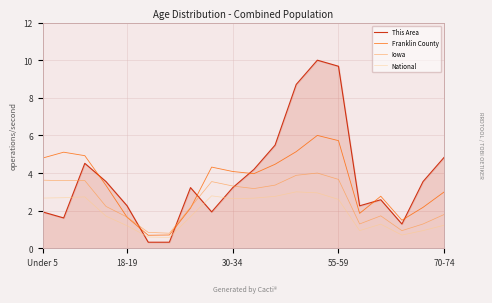

Which series ends up on top after the final intersection of This Area and Franklin County?

This Area